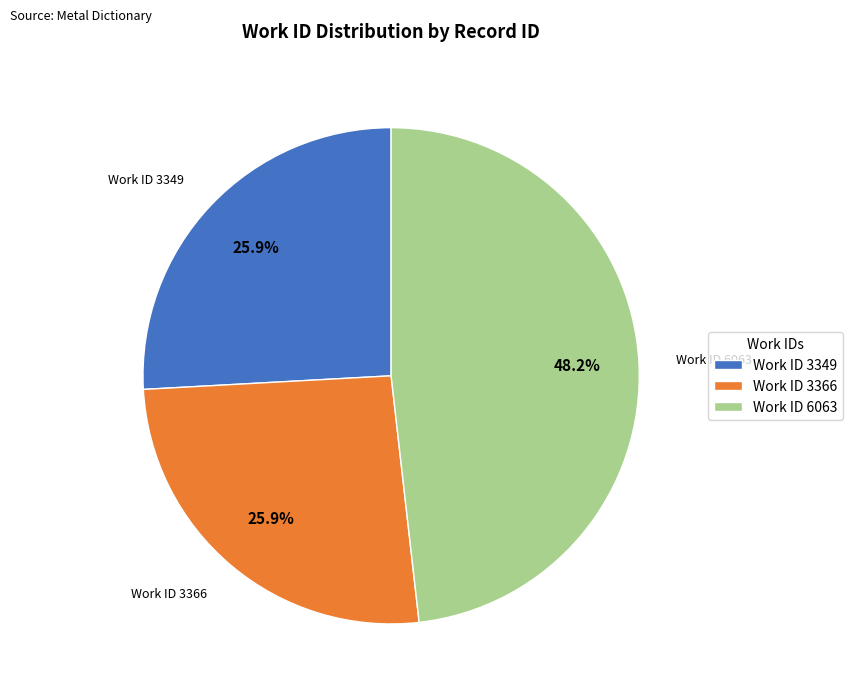

Between Work ID 6063 and Work ID 3366, which is larger?

Work ID 6063